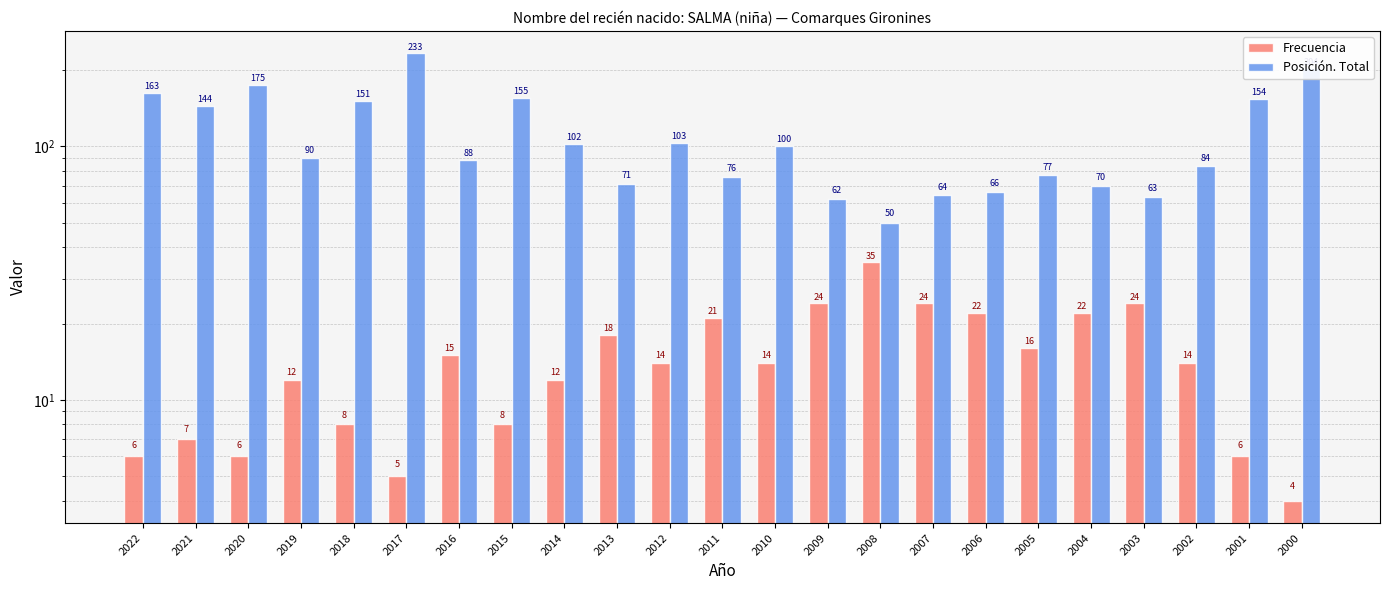

Which series has the largest total across all categories?

Posición. Total